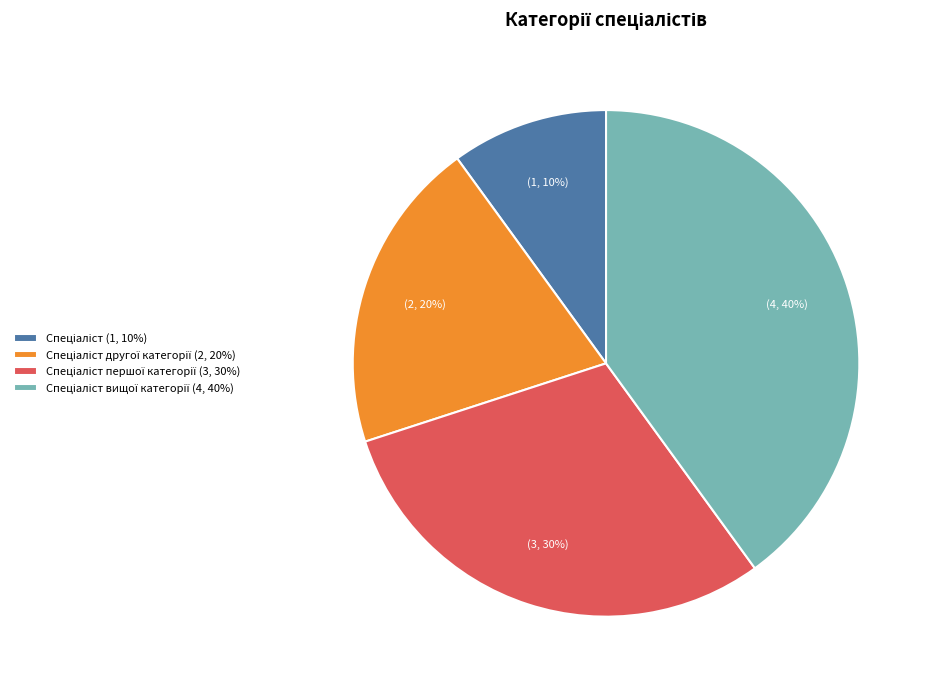

Count the number of slices in the pie.

4